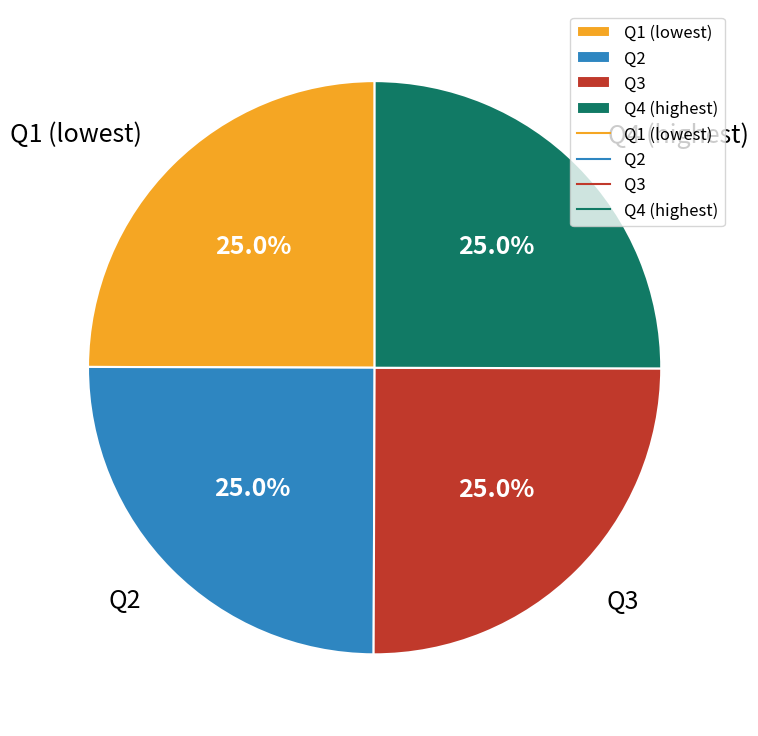

Combined, what portion of the pie is Q2 and Q3?

50.0%